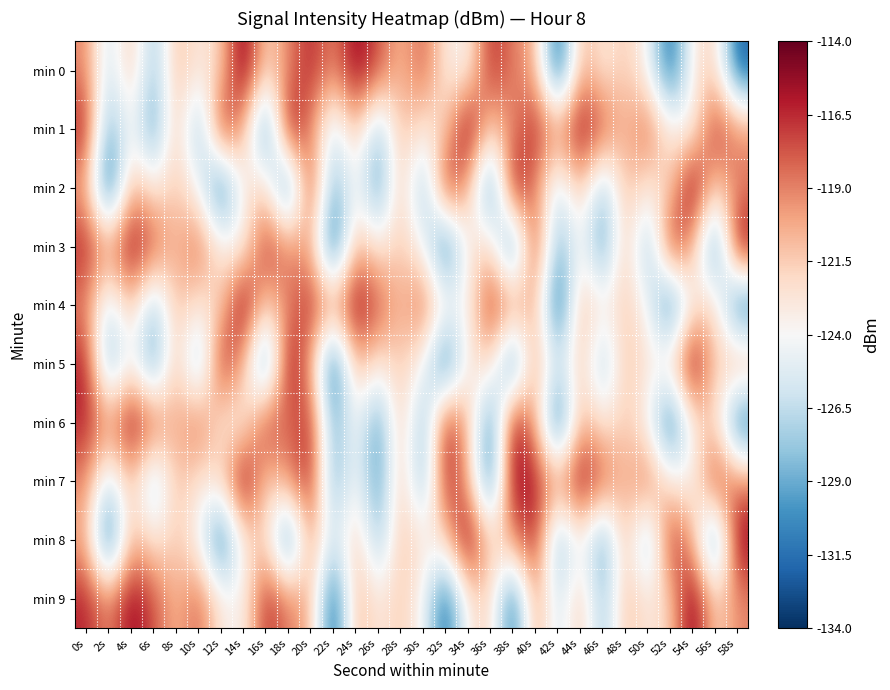

Rank the series at 44s from lowest to highest value.

min 3, min 8, min 2, min 5, min 9, min 0, min 4, min 6, min 1, min 7